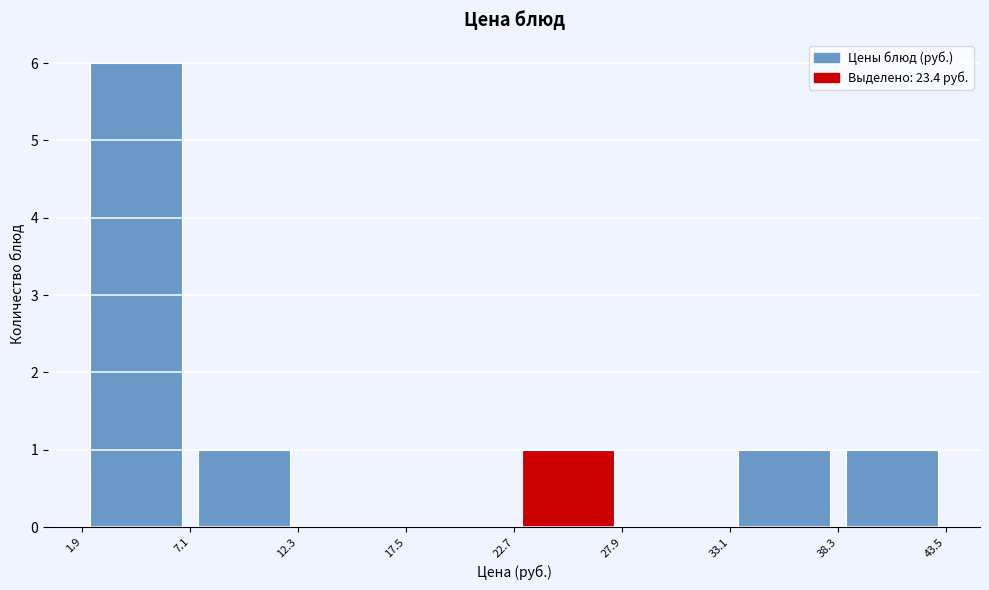

Reading left to right, transcribe this chart: for each bar, give the range it covers on the x-axis and its height. The values are not printed on the chart, so give them approximately, as read against the axis.

1.9 to 7.1: 6
7.1 to 12.3: 1
12.3 to 17.5: 0
17.5 to 22.7: 0
22.7 to 27.9: 1
27.9 to 33.1: 0
33.1 to 38.3: 1
38.3 to 43.5: 1